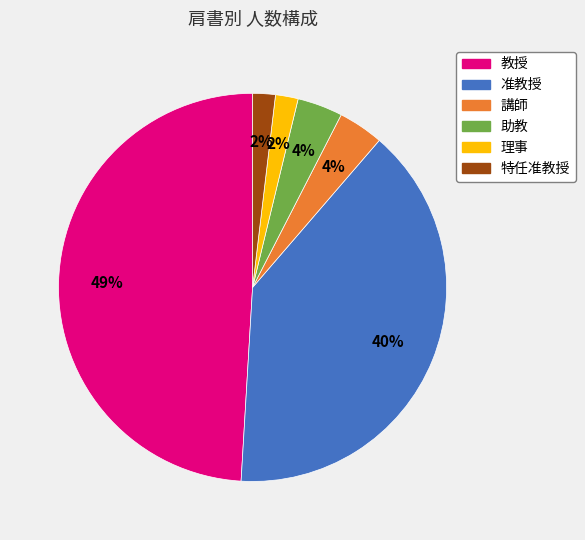

Combined, do 准教授 and 理事 account for over 50%?

No